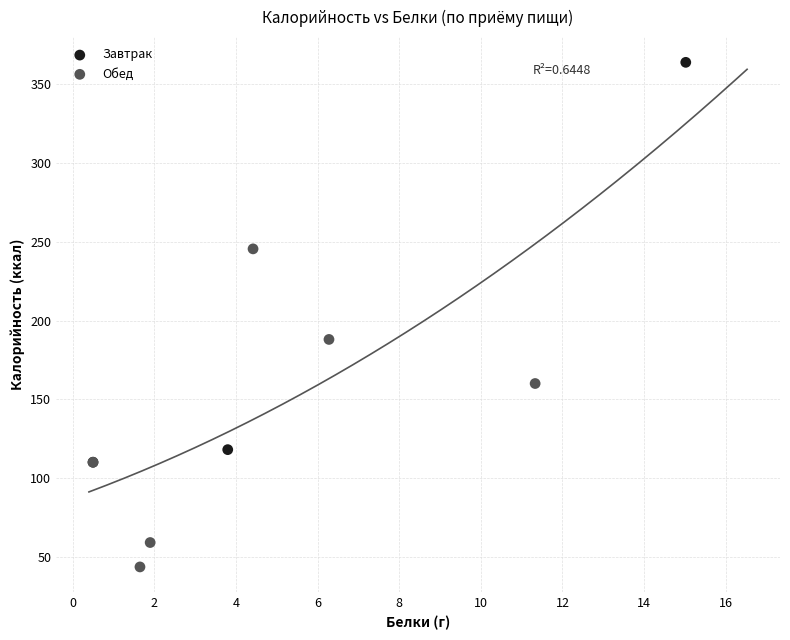

Which series reaches the maximum Y coordinate?

Завтрак